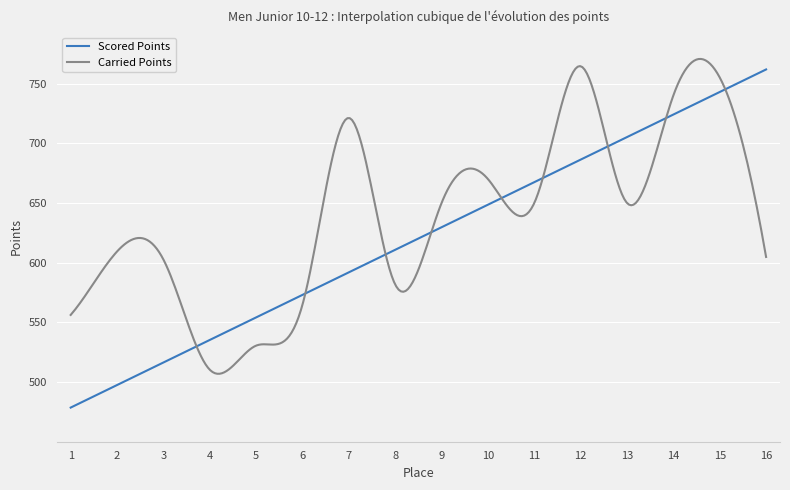

What is the highest value of the Scored Points series?

761.8